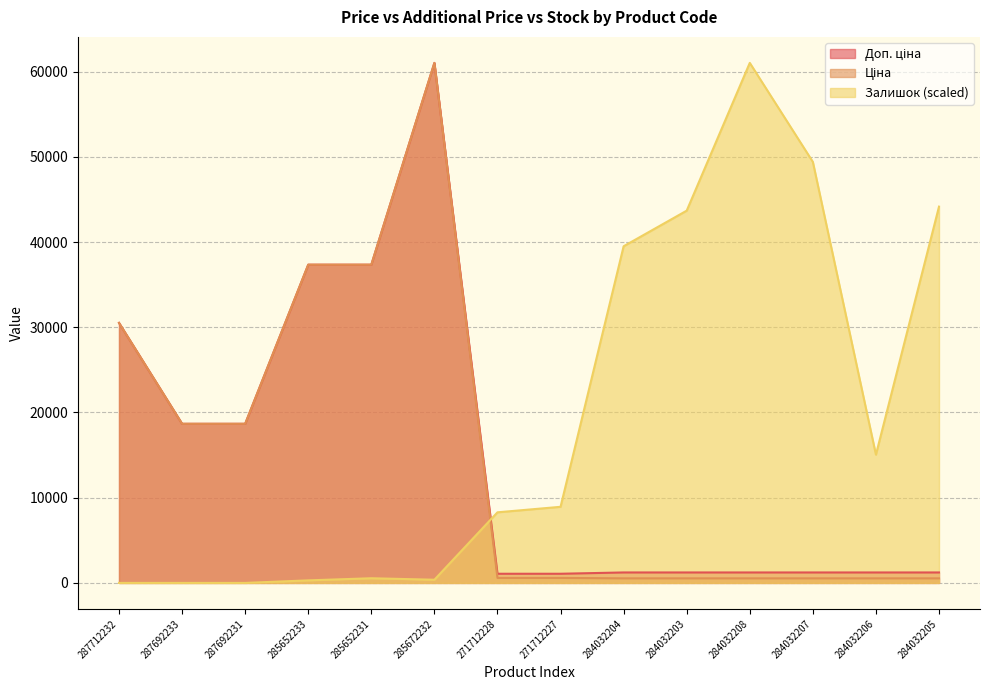

What is the difference between the second highest and second lowest values in the Доп. ціна series?

36268.5